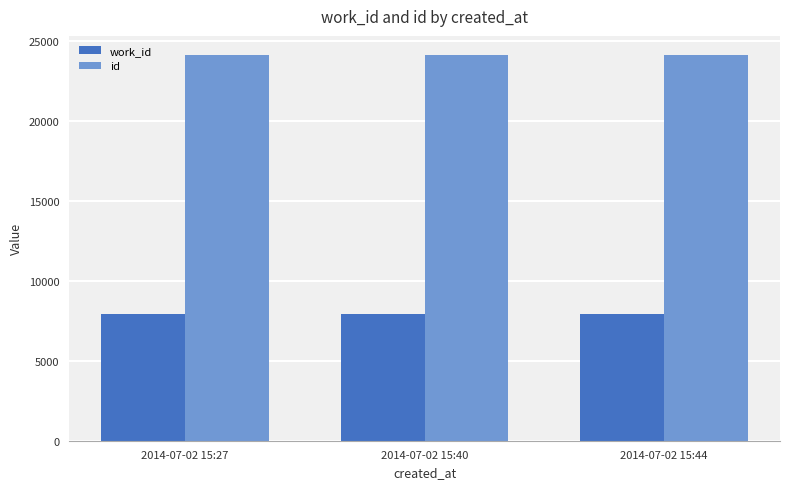

How many groups of bars are there?

3